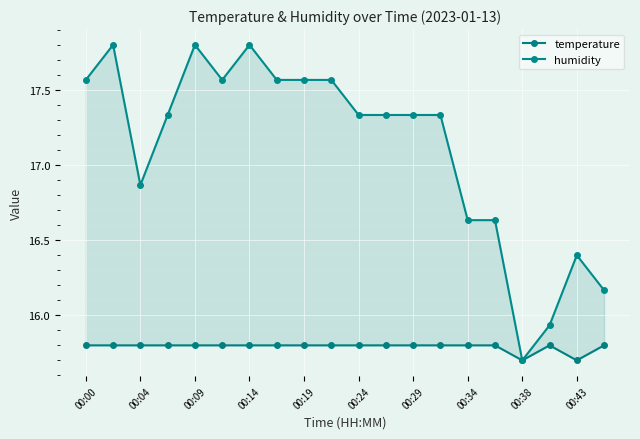

What are all the series names shown in the legend?

temperature, humidity